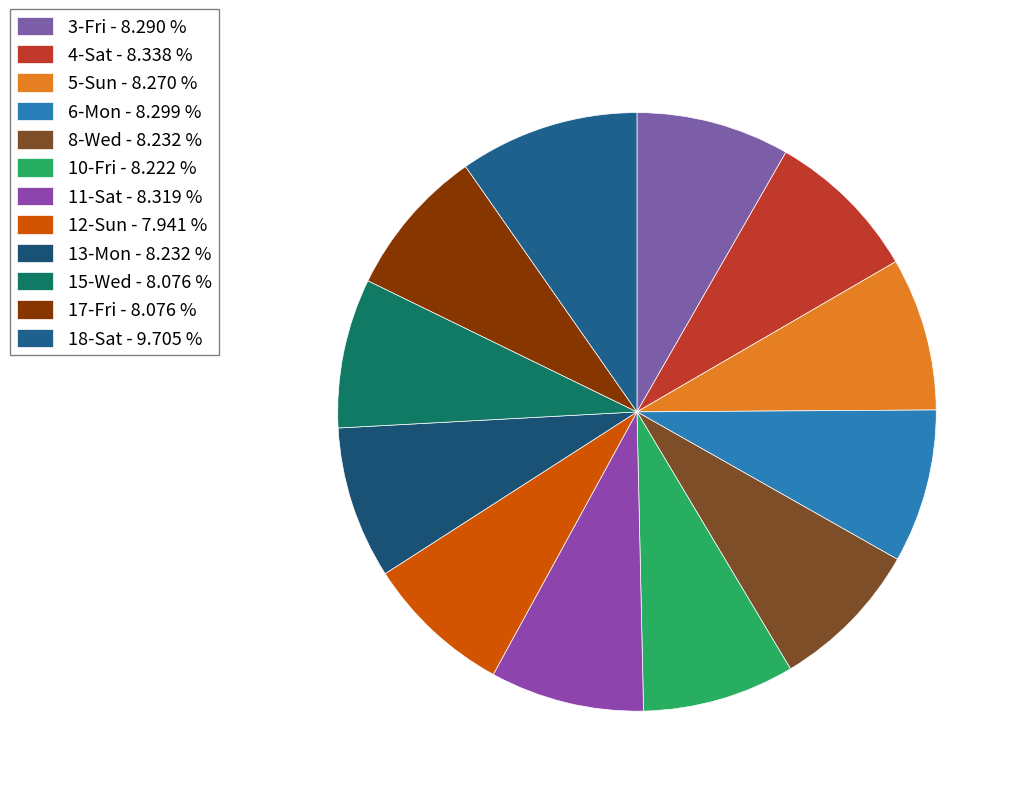

Which has a higher value, 17-Fri or 15-Wed?

17-Fri